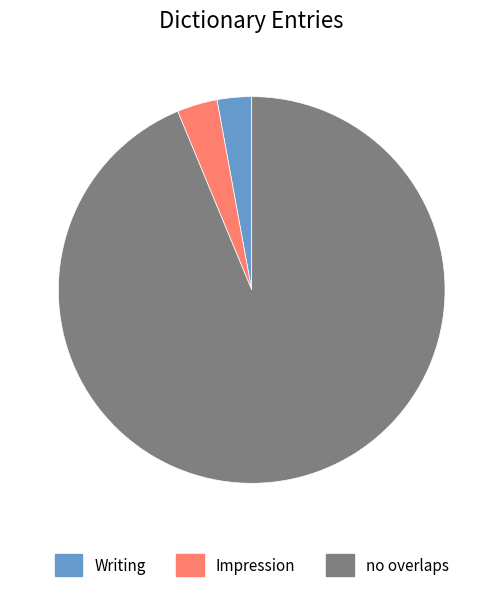

Between Writing and no overlaps, which is larger?

no overlaps